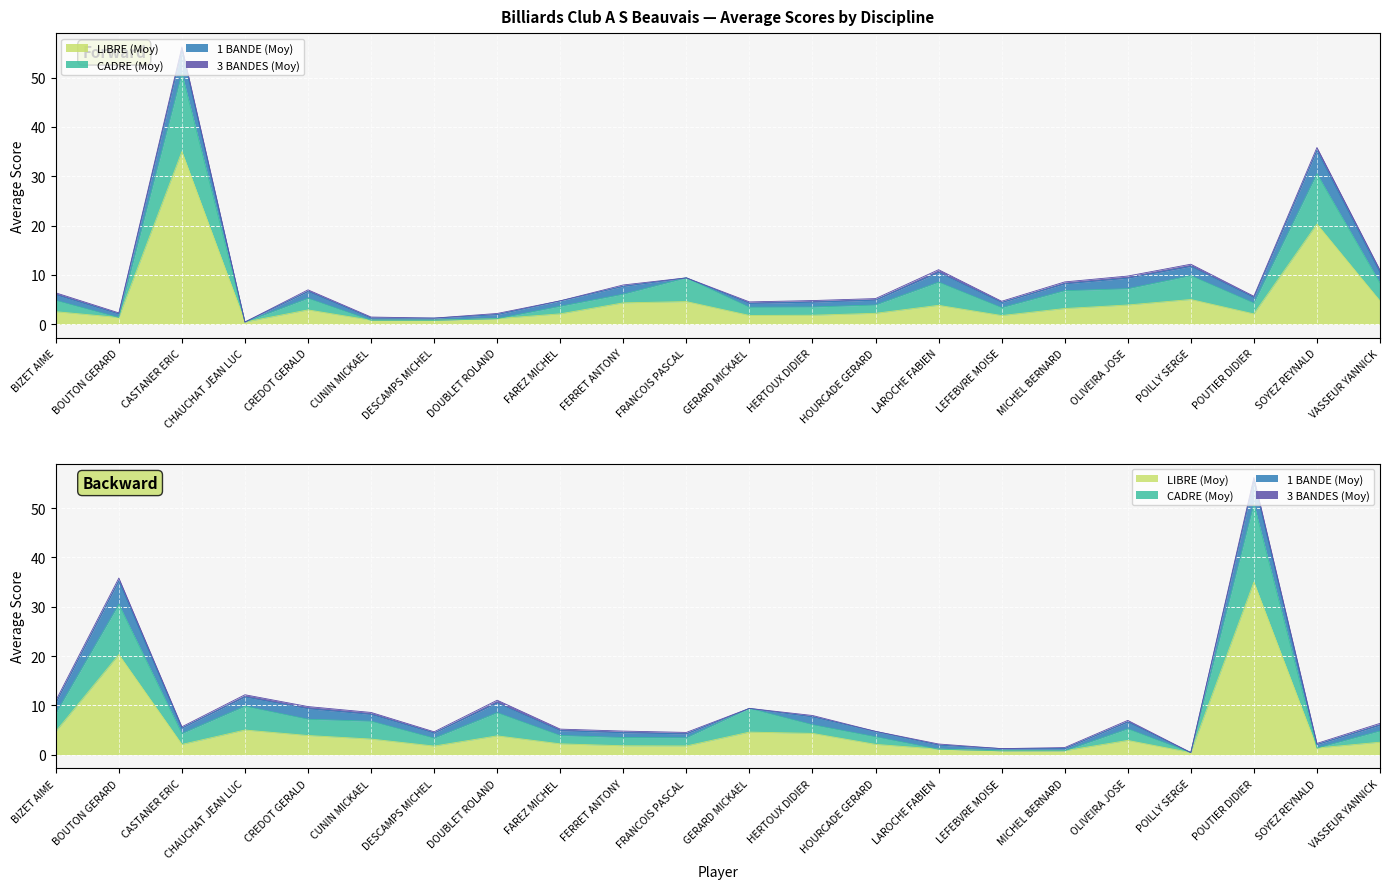

At which category is the sum across all series the highest?

CASTANER ERIC